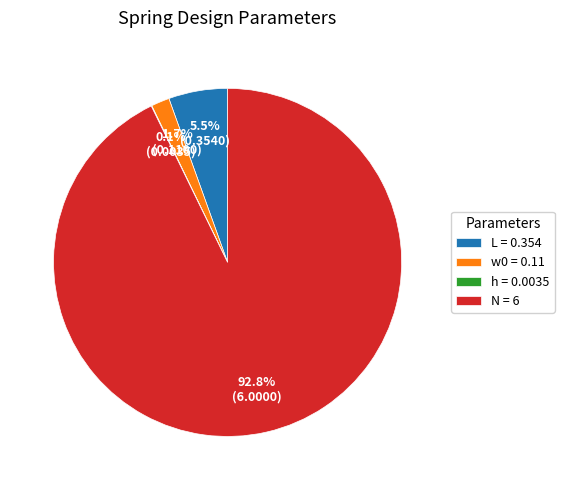

Combined, what portion of the pie is L = 0.354 and w0 = 0.11?

7.2%